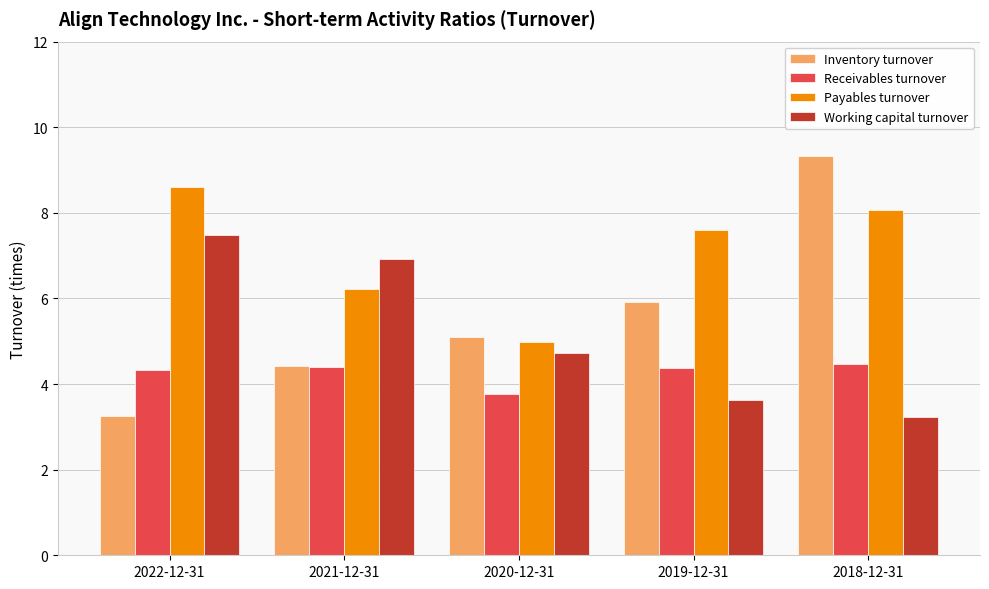

At which label does Working capital turnover first exceed 4?

2022-12-31